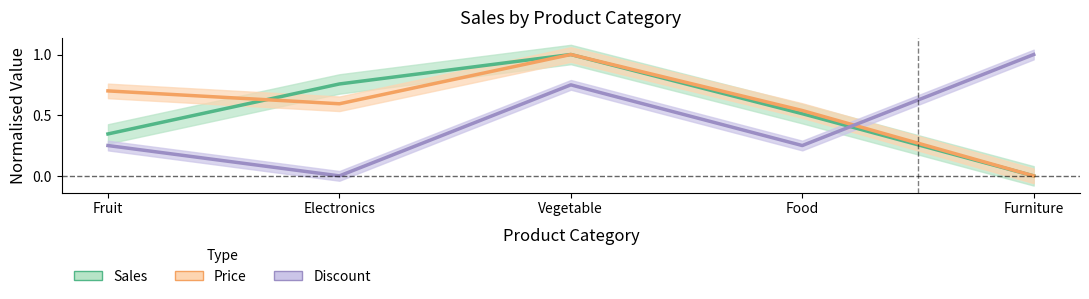

What is the difference between the second highest and second lowest values in the Discount series?

0.5